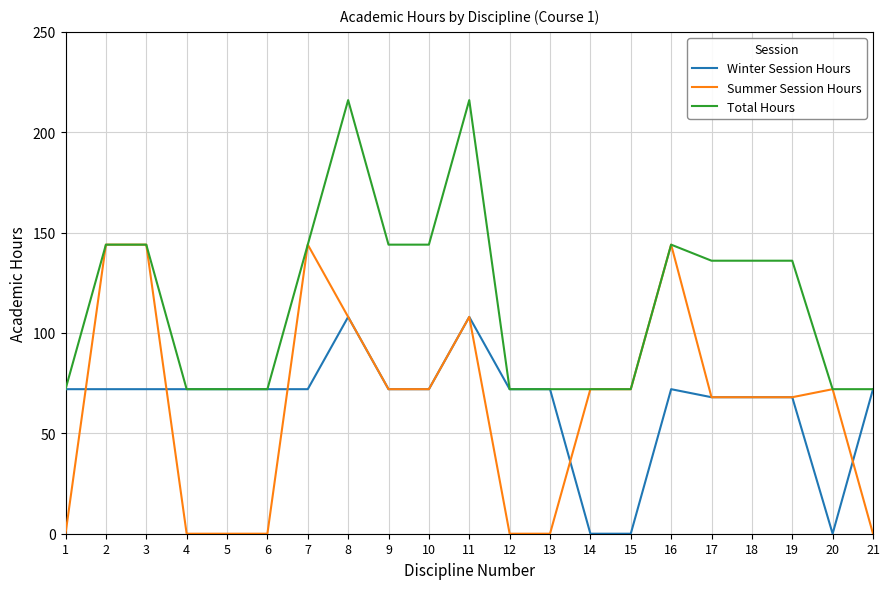

How many lines are shown in the chart?

3